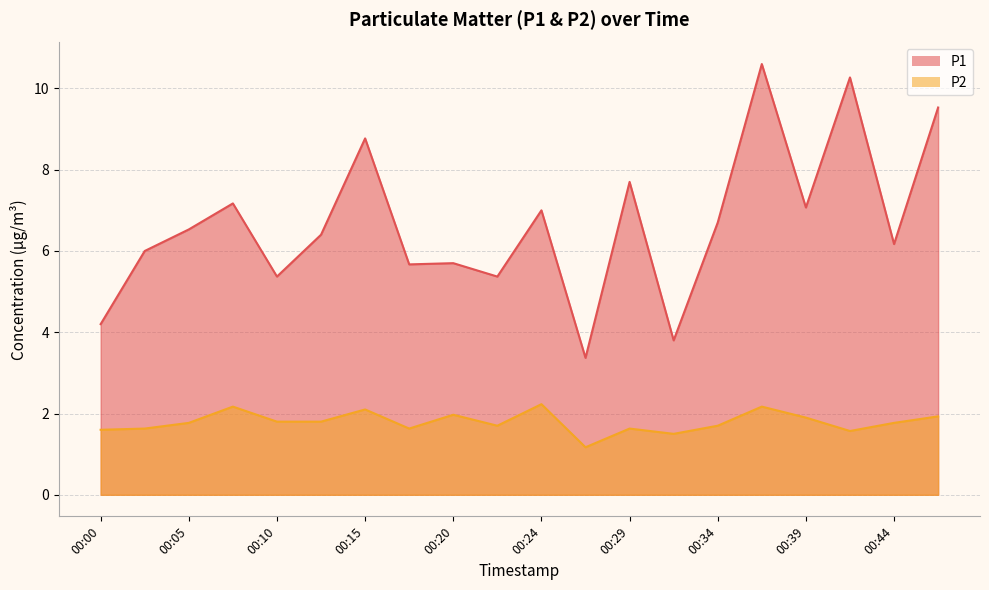

How many interior local valleys does the P2 series have?

5